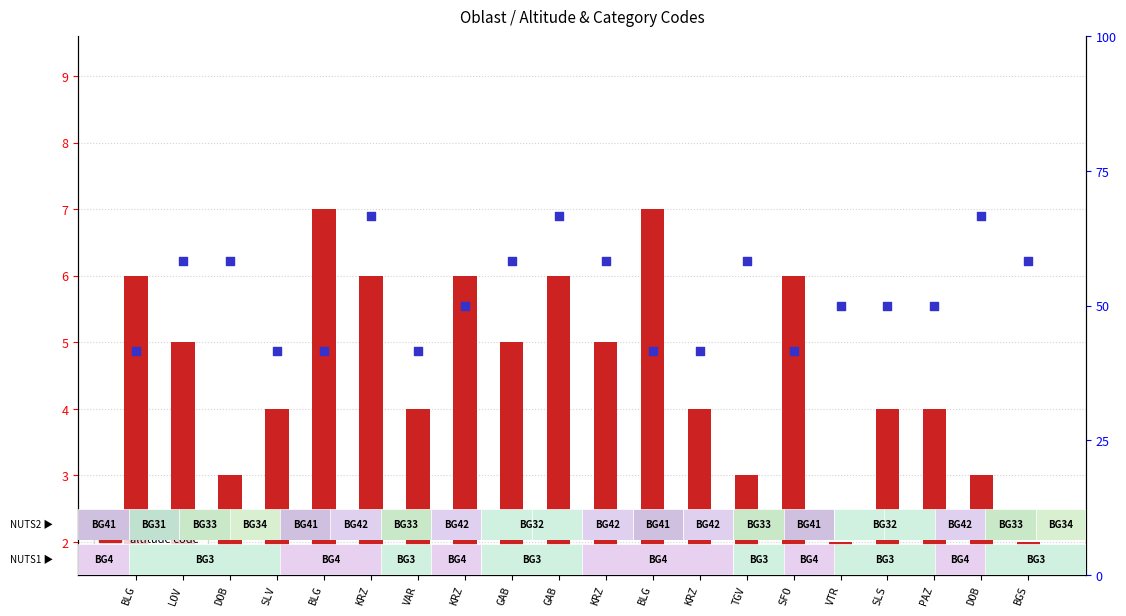

Which series reaches the minimum Y coordinate?

altitude code